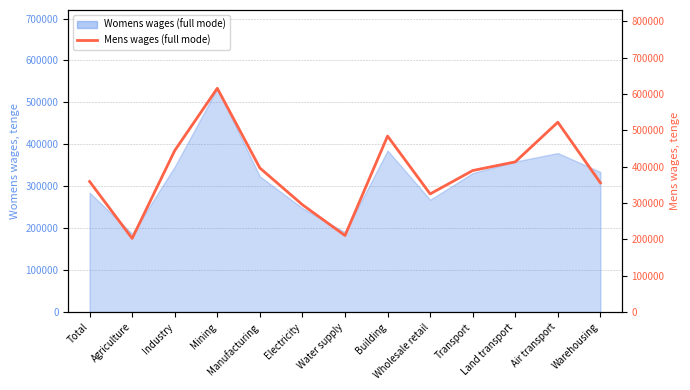

What is the label of the 12th point from the left?

Air transport